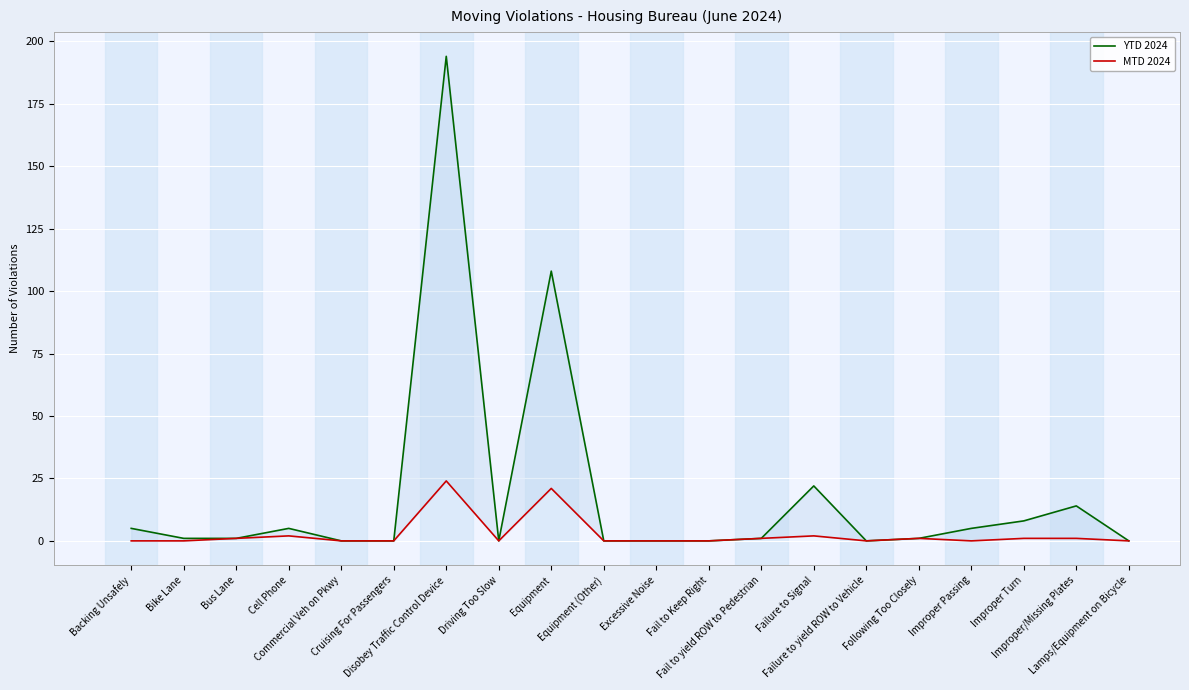

True or false: MTD 2024 has a value of 1 at Bus Lane.

True